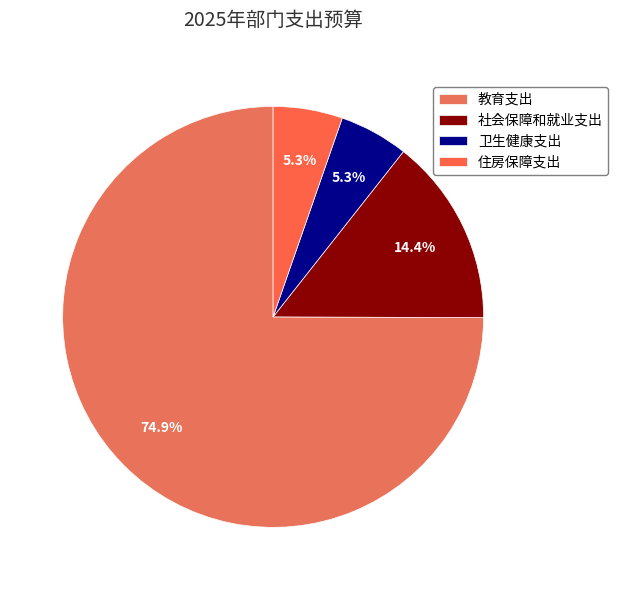

Which slice is the largest?

教育支出